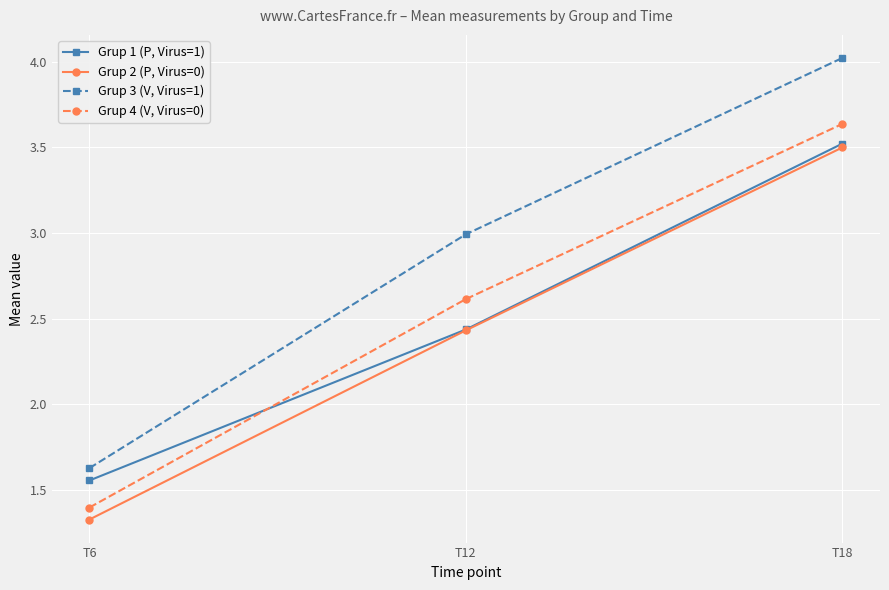

How many lines are shown in the chart?

4